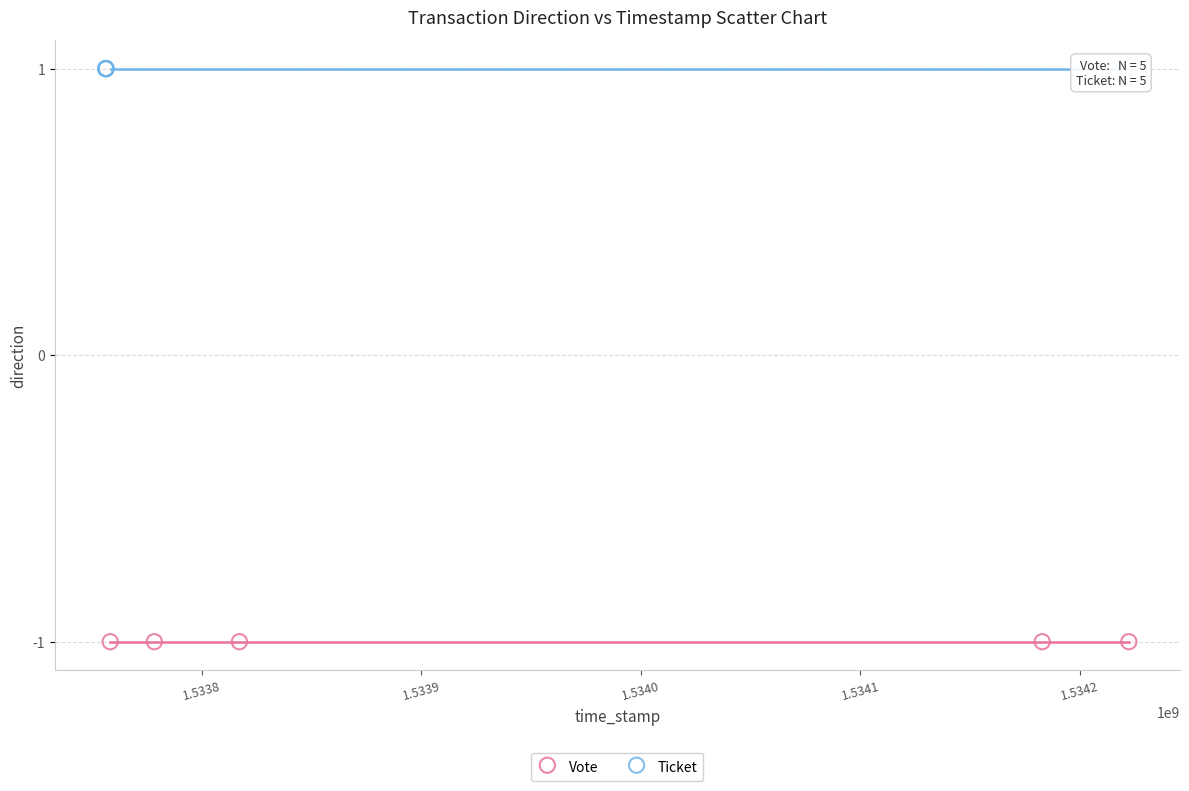

Which series reaches the maximum Y coordinate?

Ticket